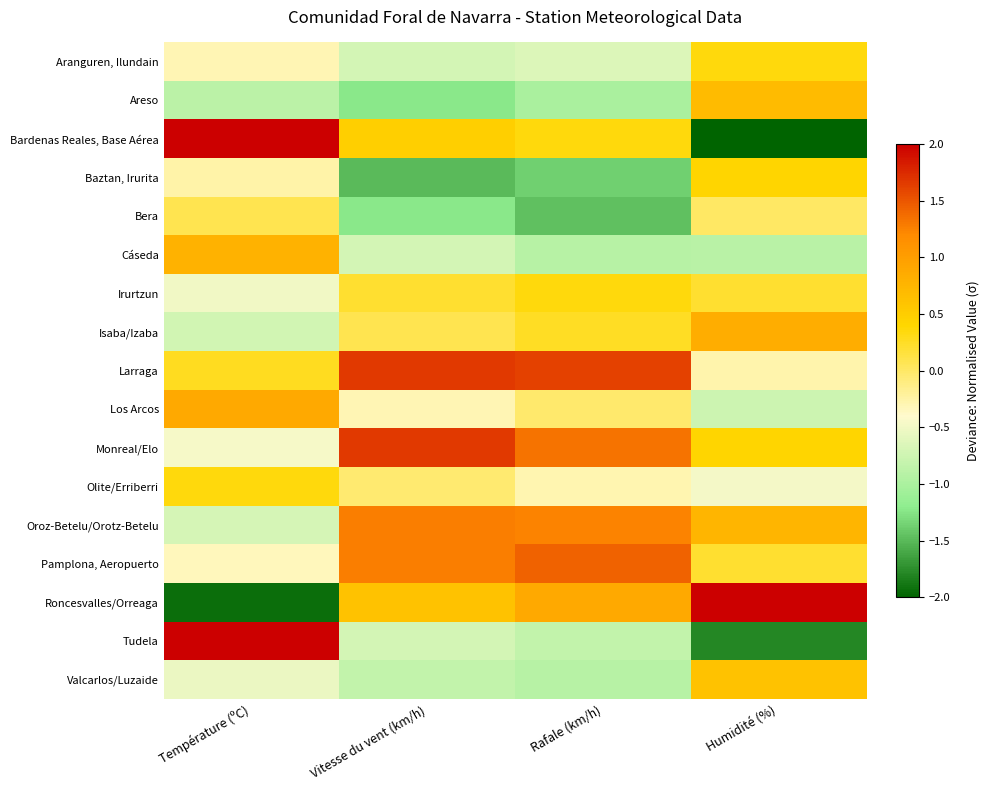

What is the difference between the highest and lowest values at Température (ºC)?

4.1